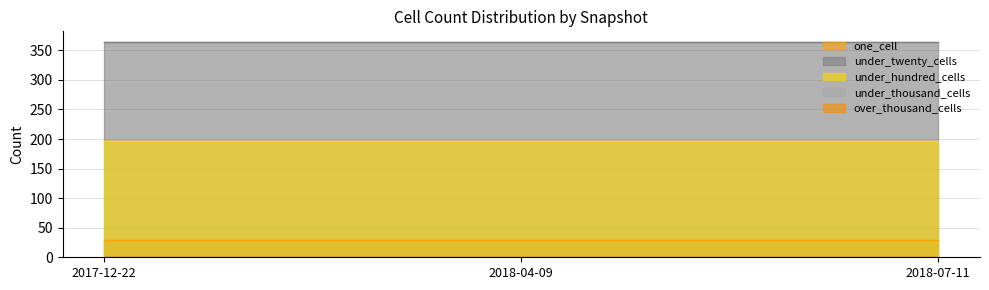

What value does the under_hundred_cells series have at 2018-07-11?

196